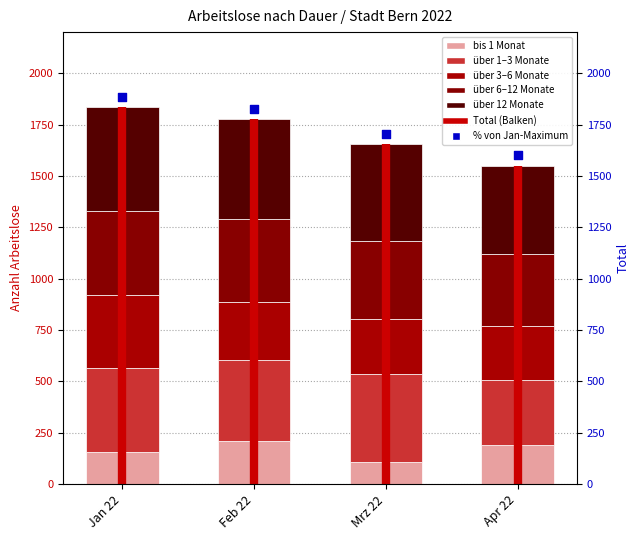

Which series reaches the minimum Y coordinate?

bis 1 Monat